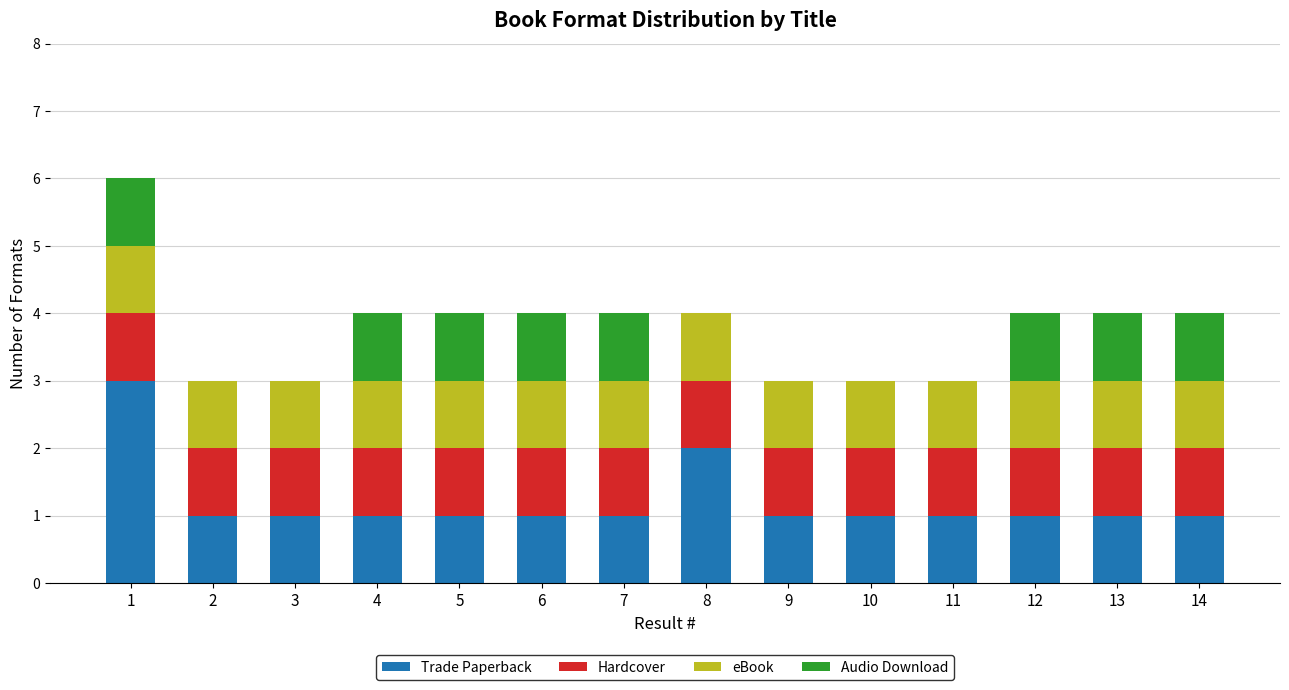

What is the total value across all series at 14?

4